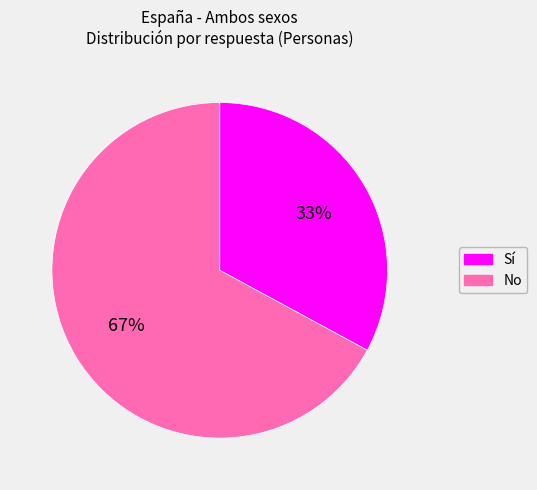

Is the sum of Sí and No greater than half?

Yes